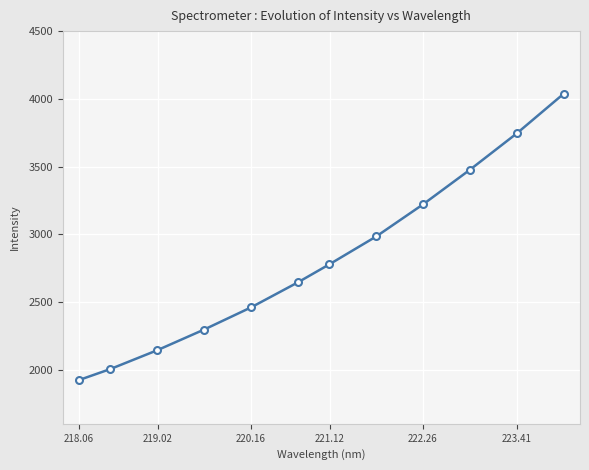

True or false: the data has more than 2 interior local peaks.

False